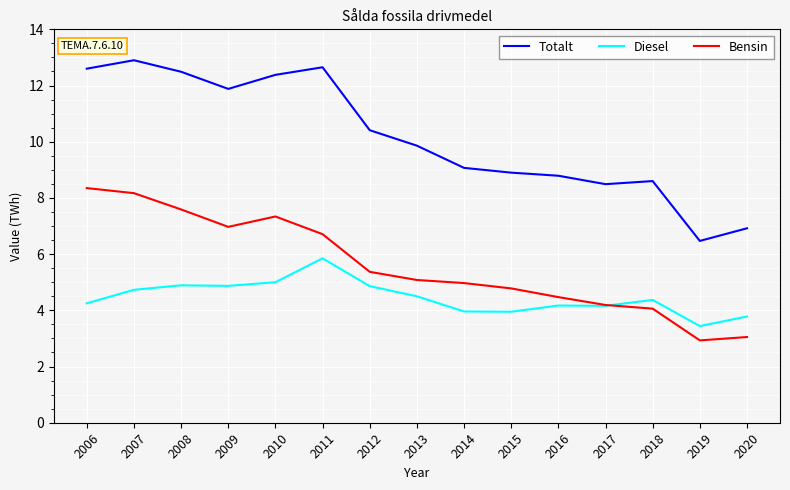

The value of Diesel at 2007 is 8.4. True or false?

False